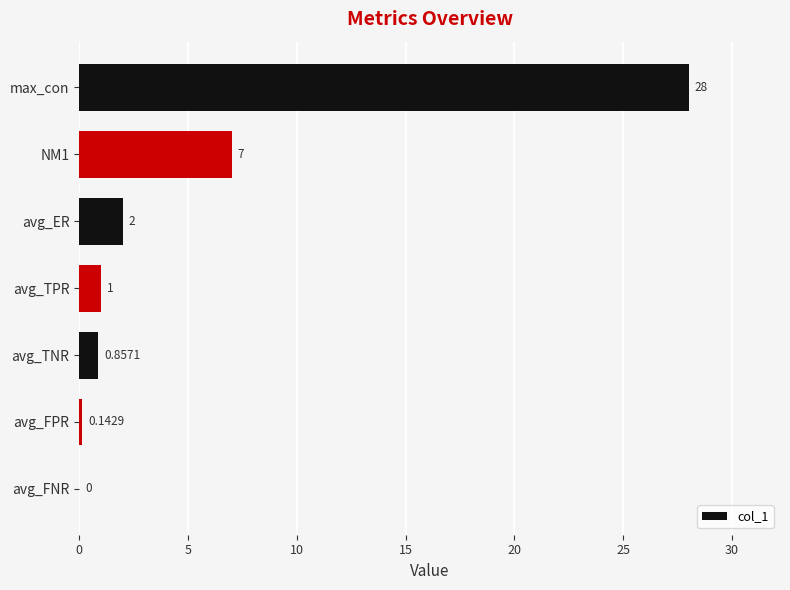

What is the maximum value shown in the chart?

28.0